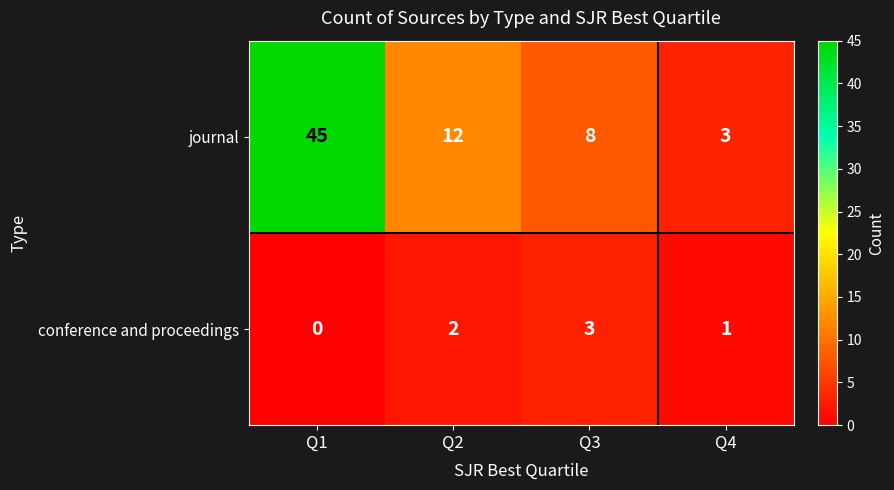

At which category is the sum across all series the highest?

Q1